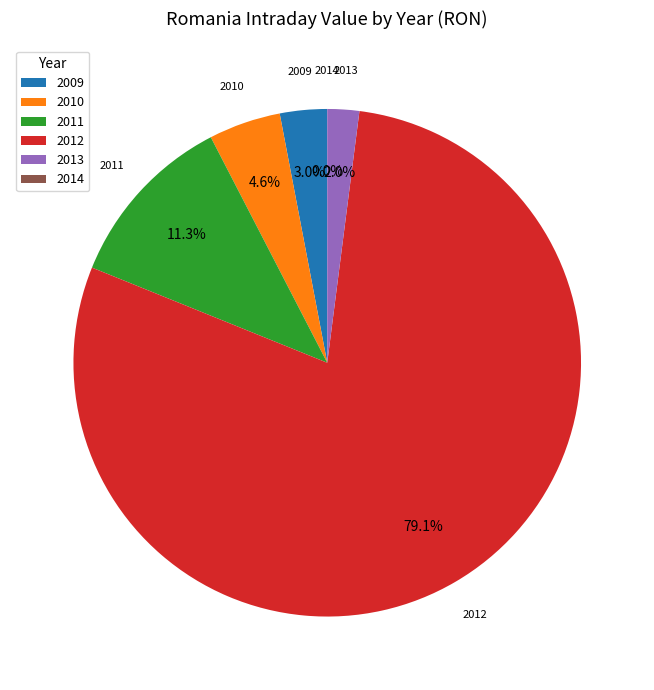

Which category has the biggest portion of the pie?

2012